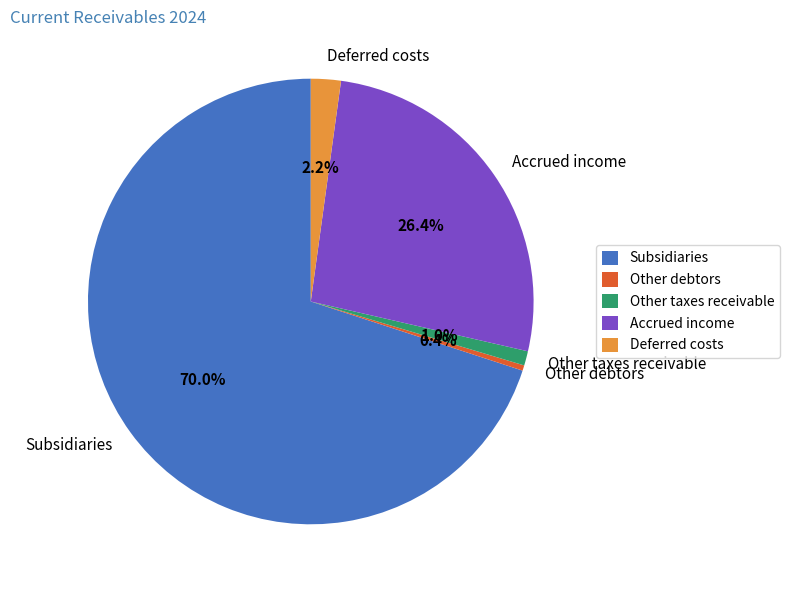

How many slices are in this pie chart?

5